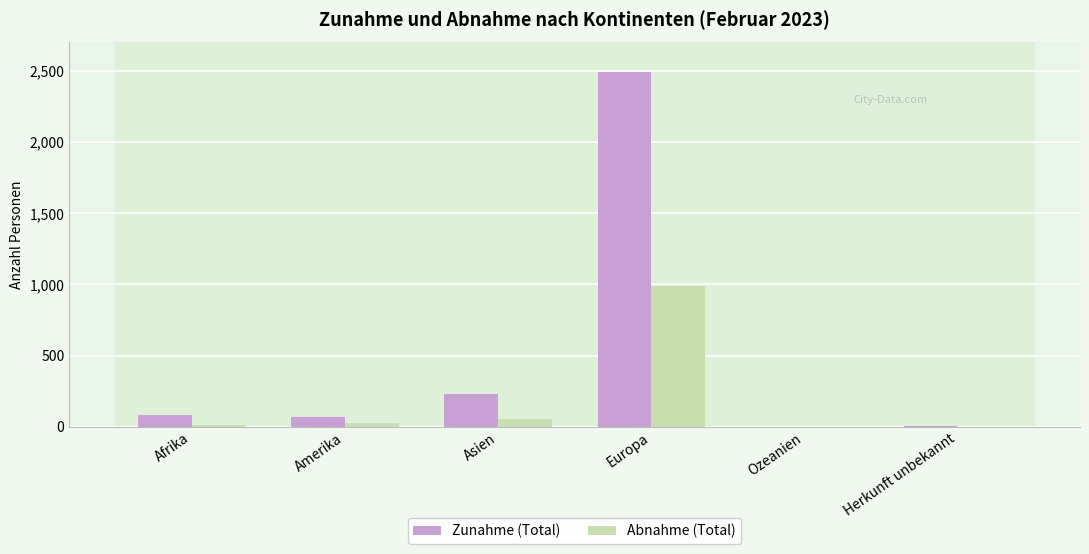

Count the number of categories in the chart.

6